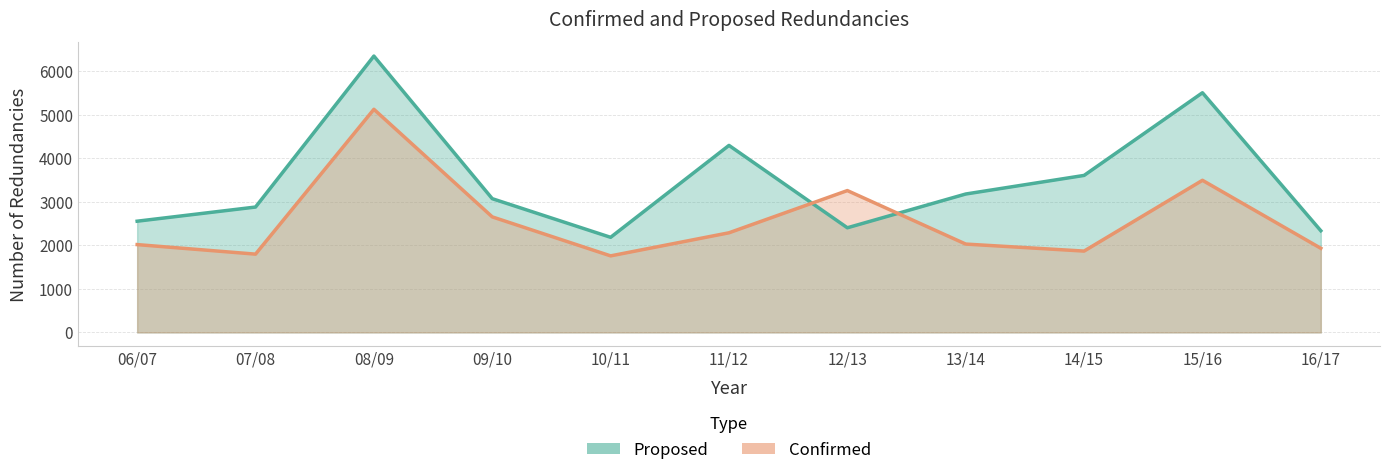

Rank the series by their maximum value, from lowest to highest.

Confirmed, Proposed